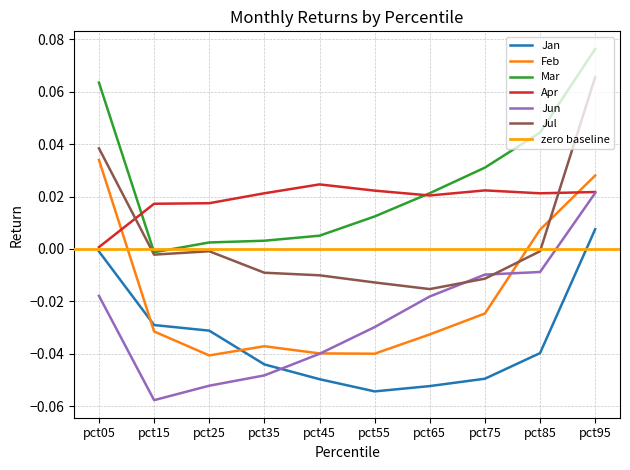

The value of Feb at pct45 is -0.0. True or false?

True